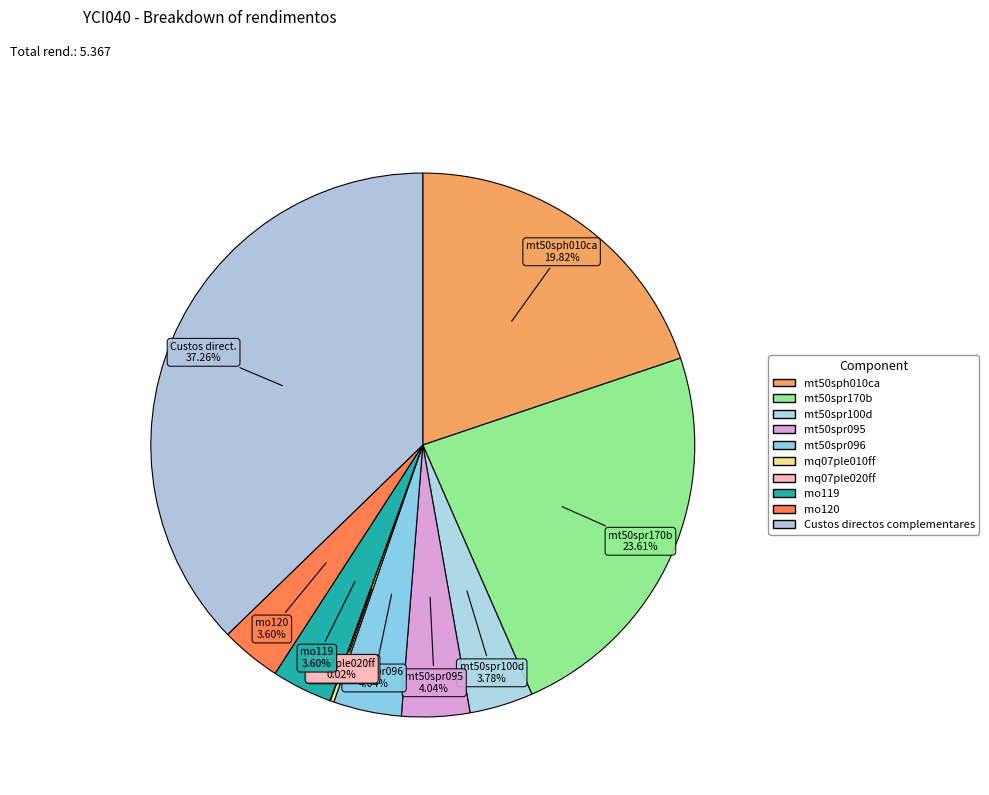

The mt50sph010ca slice represents 6% of the pie. True or false?

False